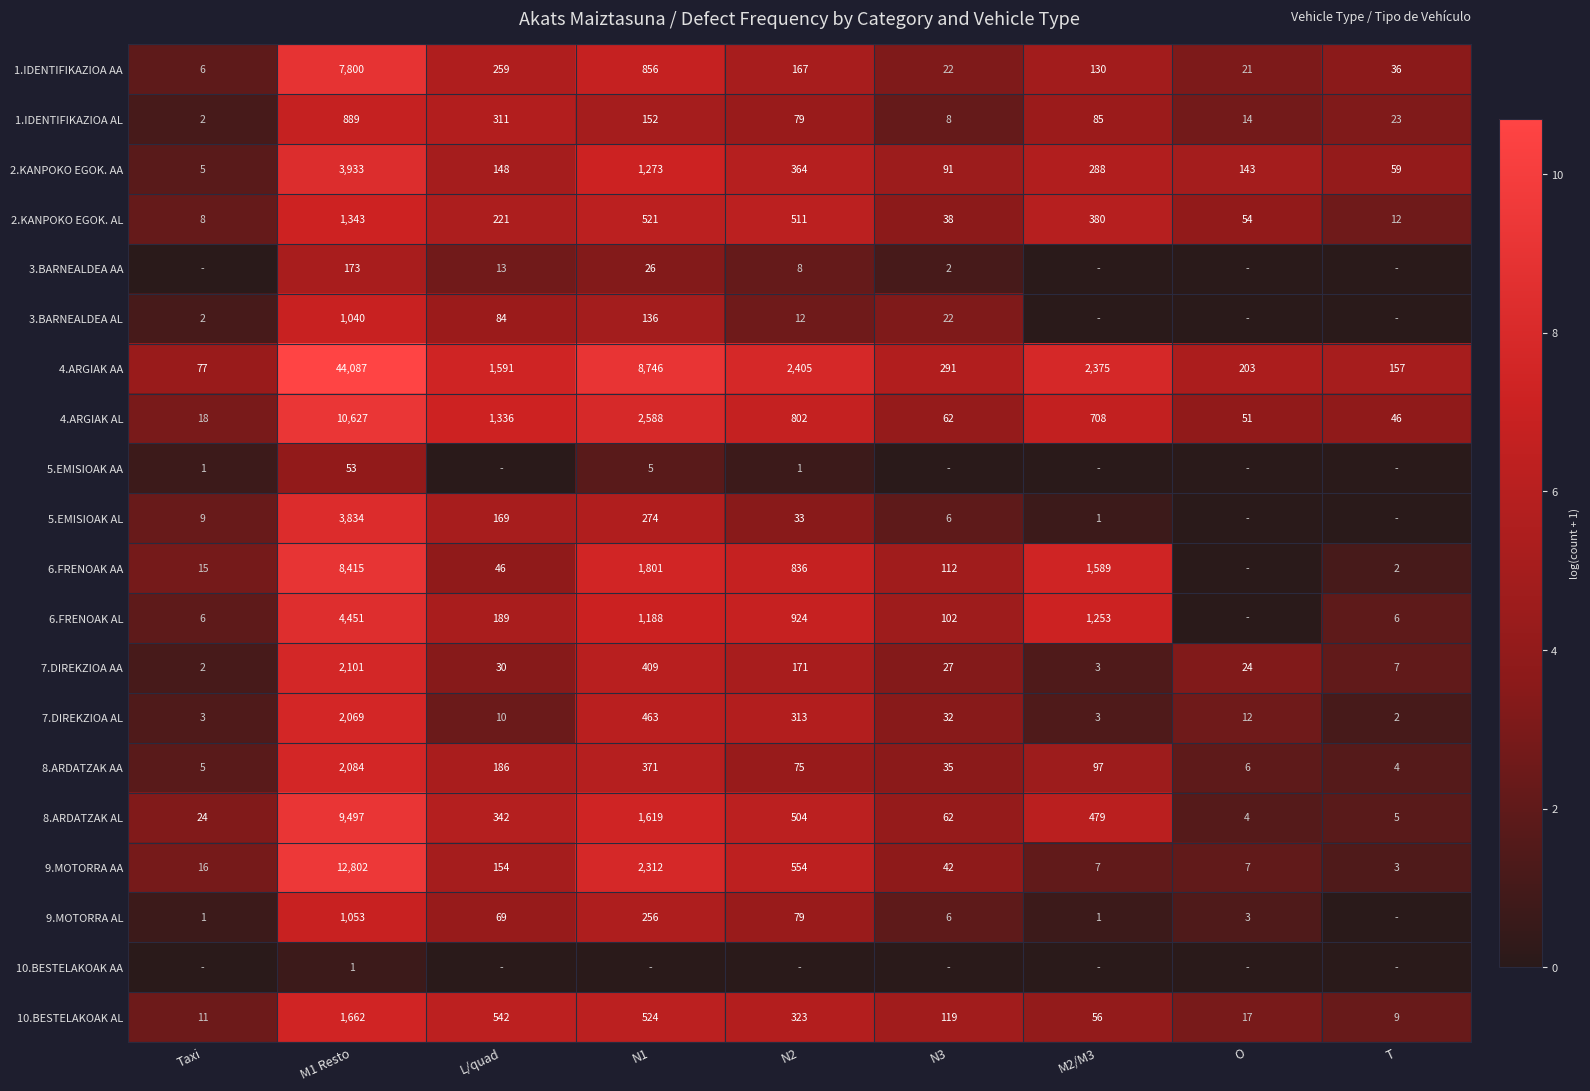

What is the maximum value for 10.BESTELAKOAK AL?

1662